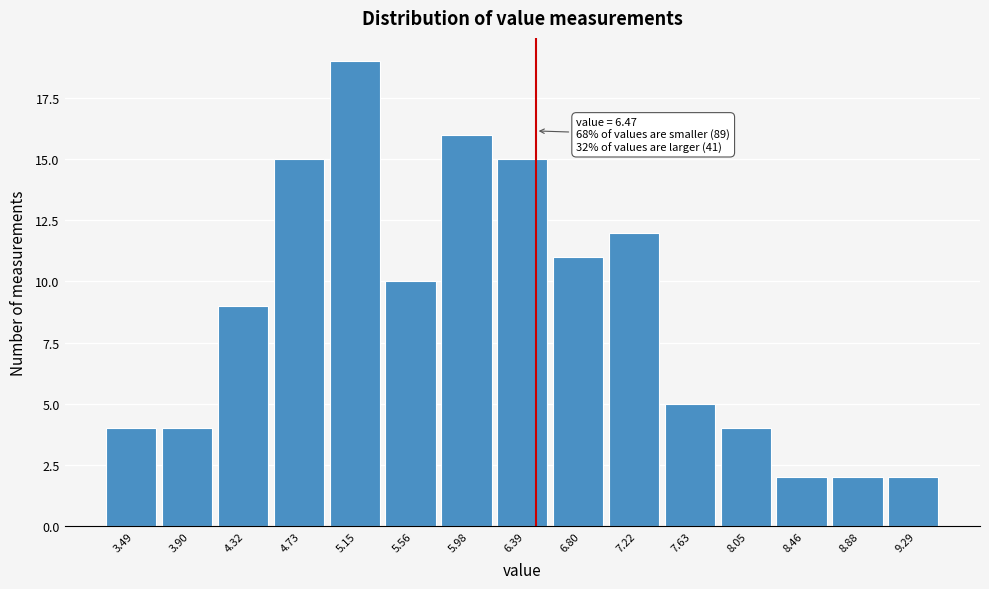

Over which range of the x-axis is the bar tallest?

4.95 to 5.35